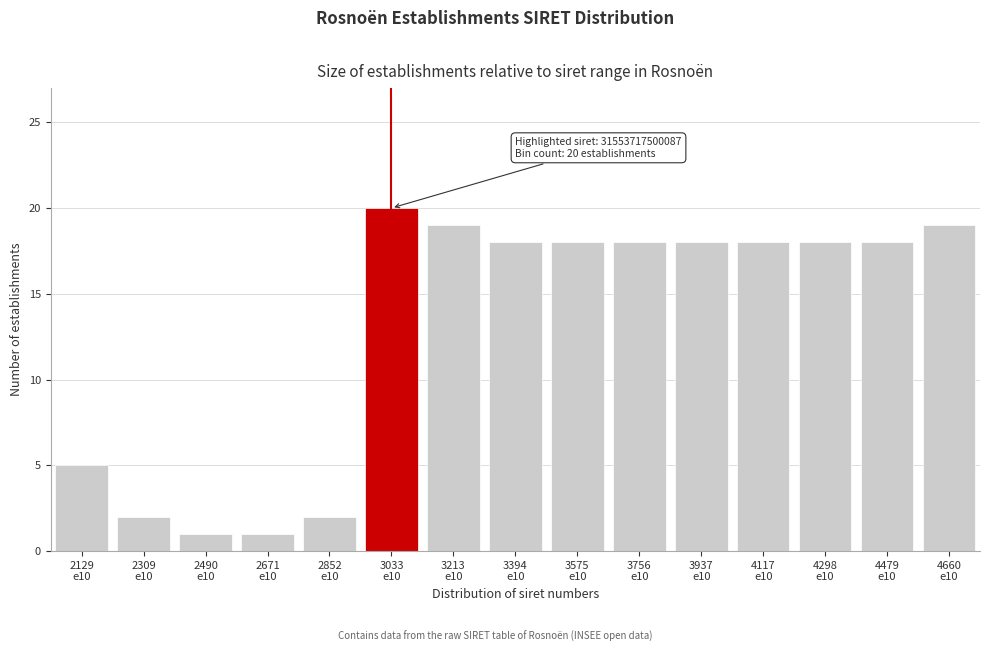

Reading left to right, what are all the values shown in this chart?

5	2	1	1	2	20	19	18	18	18	18	18	18	18	19